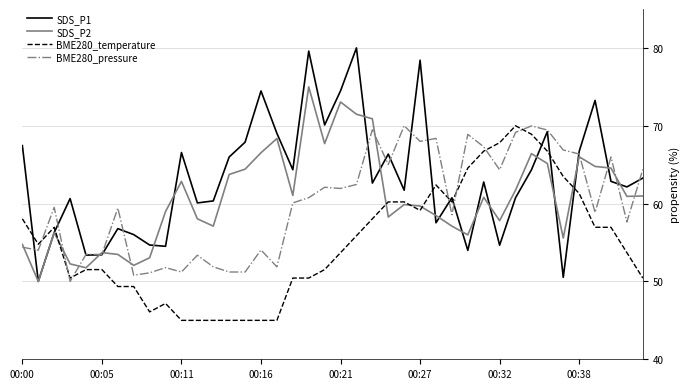

What is the greatest value displayed?

80.0